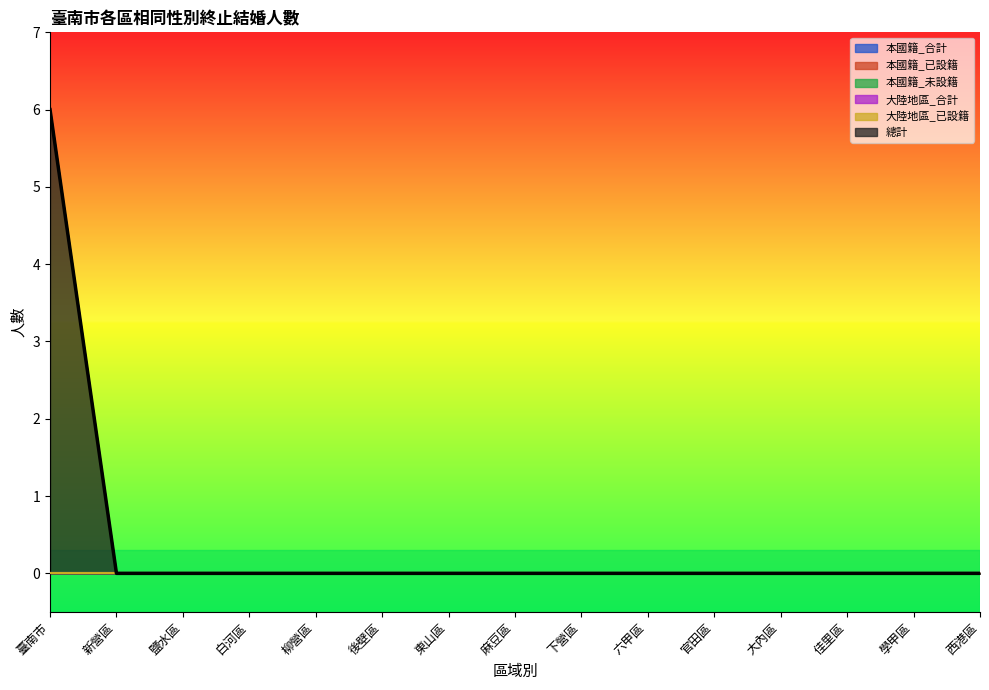

True or false: 大陸地區_合計 and 本國籍_已設籍 intersect in this chart.

False